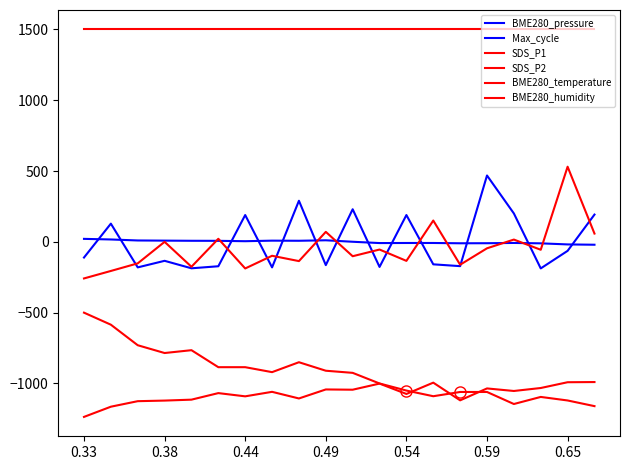

How many lines are shown in the chart?

6